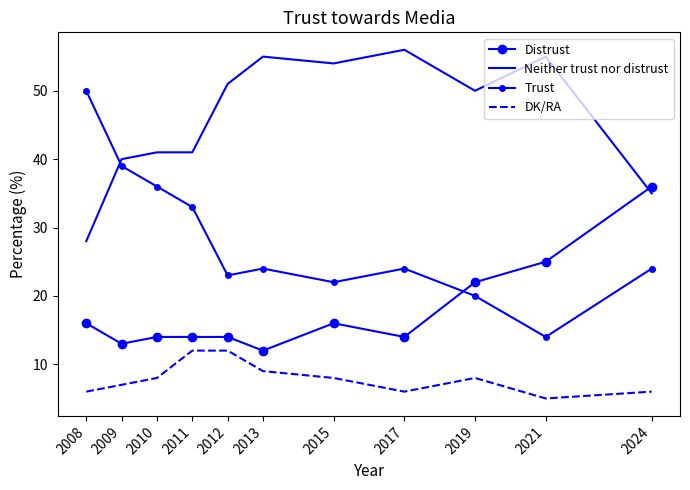

In Distrust, how many points are lower than both neighbors (excluding endpoints)?

3